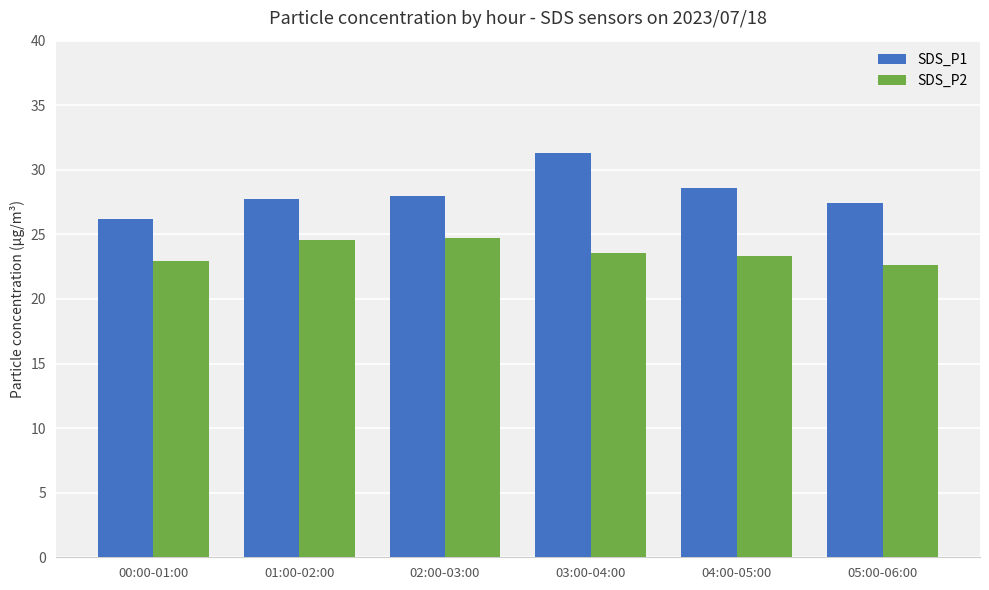

At which category does the chart reach its peak across all series?

03:00-04:00